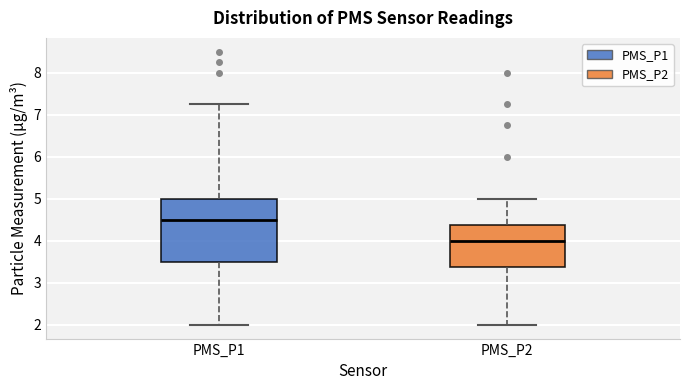

Which box has the lowest median line?

PMS_P2